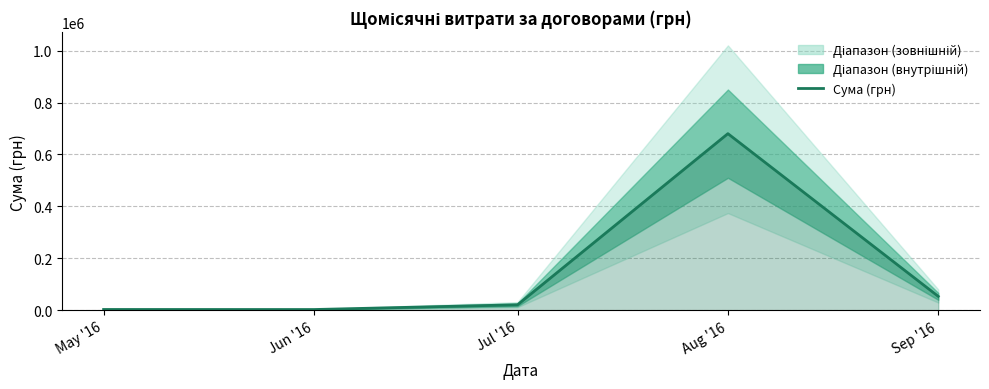

Rank the categories by value from highest to lowest.

Aug '16, Sep '16, Jul '16, May '16, Jun '16